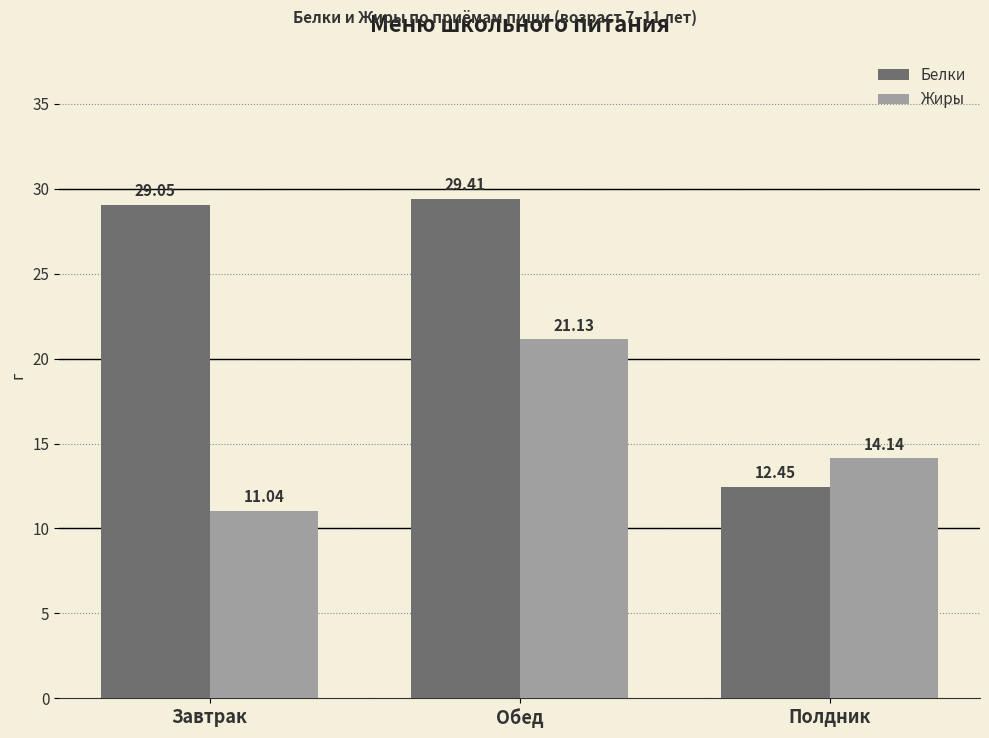

Does the chart contain any negative values?

No